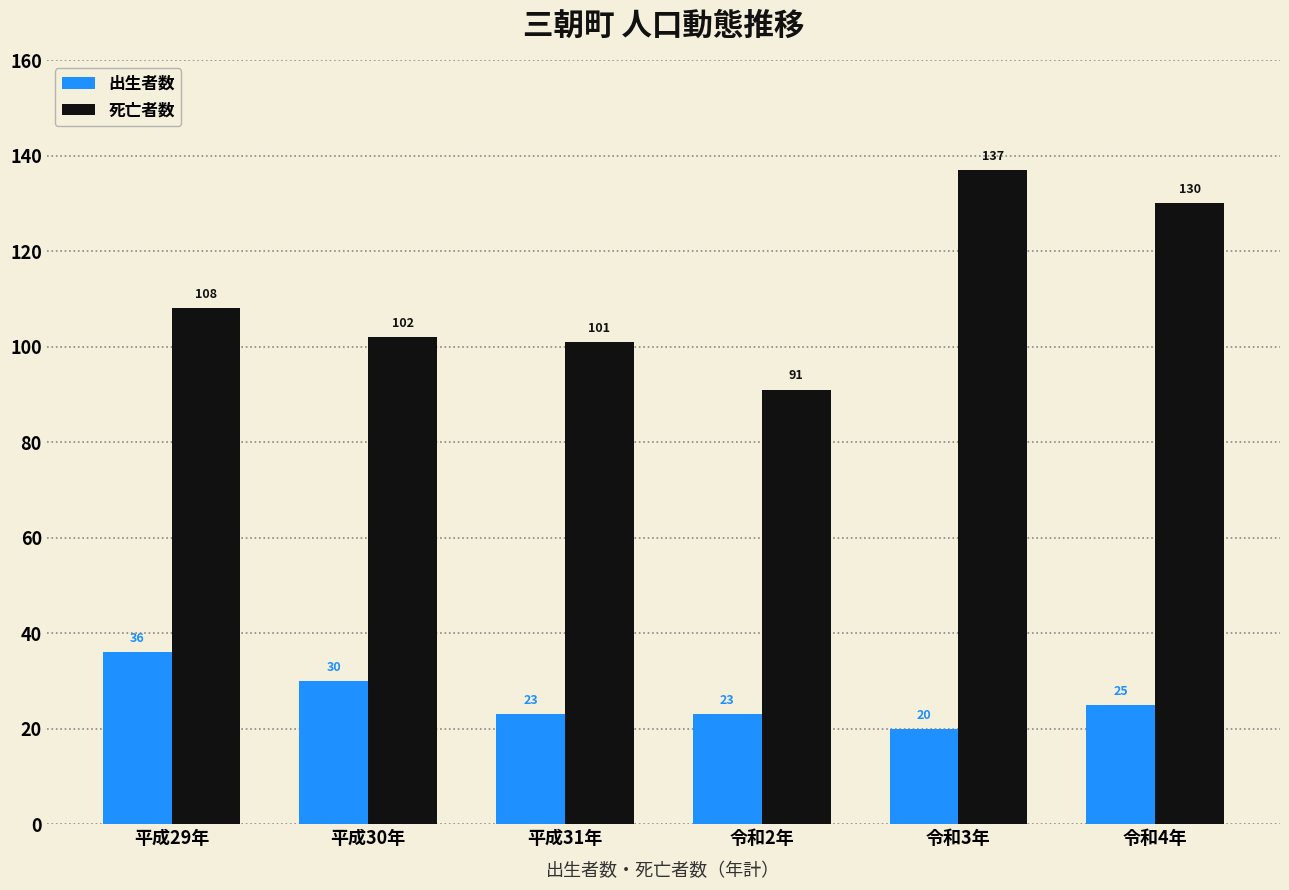

What is the sum of the 出生者数 values at 令和2年 and 平成30年?

53